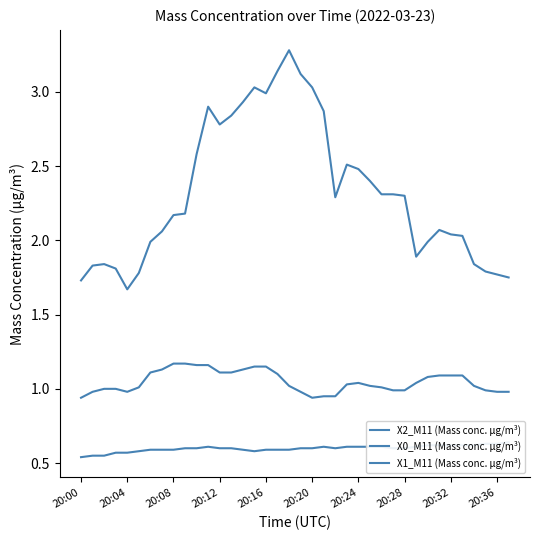

Which series has the largest range (max minus min)?

X0_M11 (Mass conc. μg/m³)